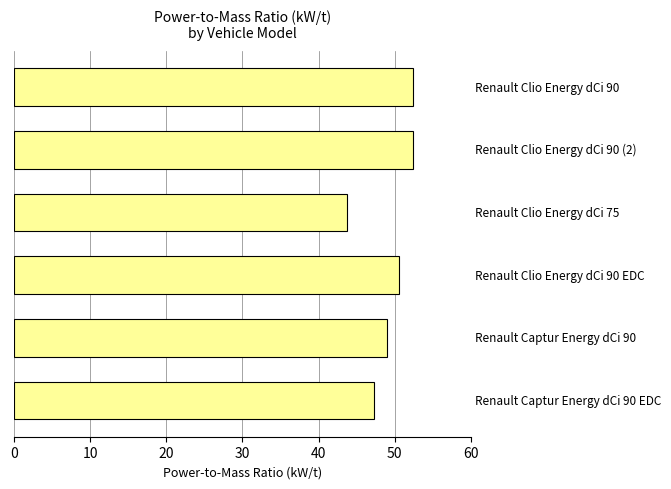

What is the value of the 3rd bar from the top?

43.7